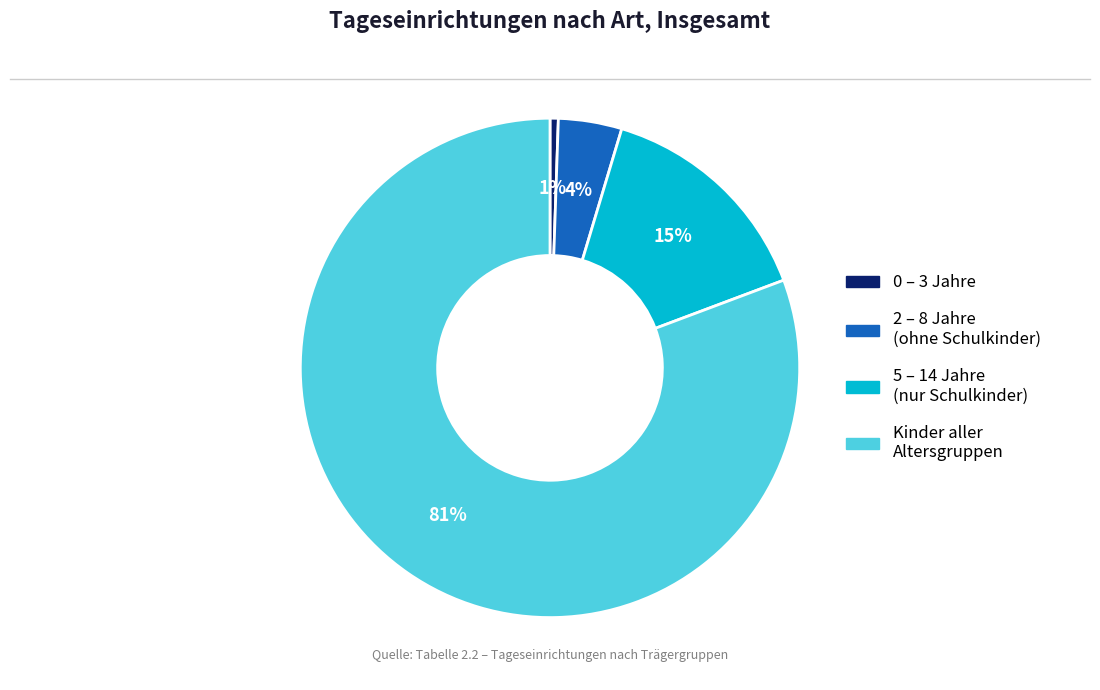

To the nearest percent, what is the average slice percentage?

25%